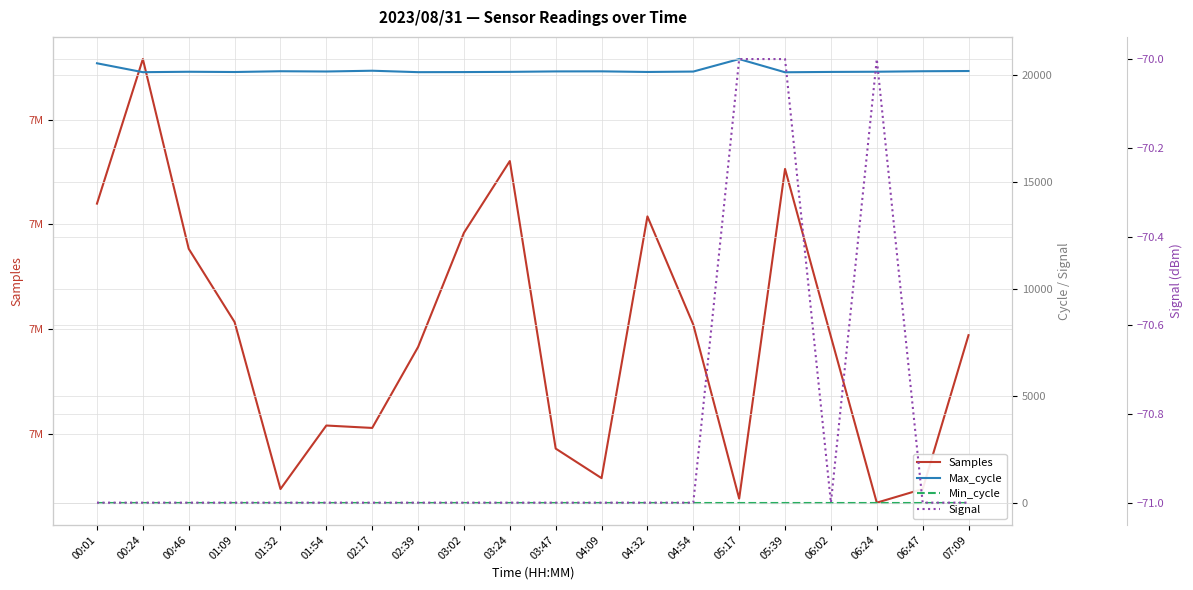

Which series has the widest spread of values?

Samples